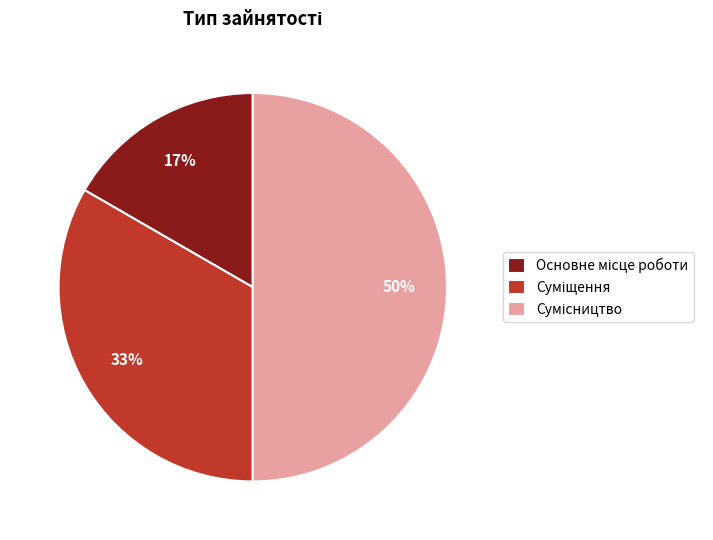

To the nearest percent, what is the difference between the largest and smallest slice percentages?

33%